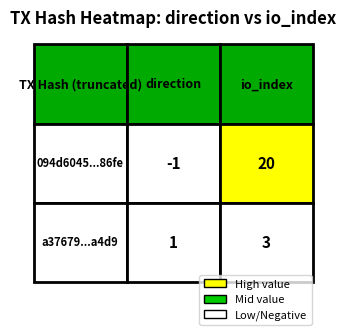

Is it true that 094d6045980ede16b6f33cb6f16e312dd1086fe equals -1 at 0?

True